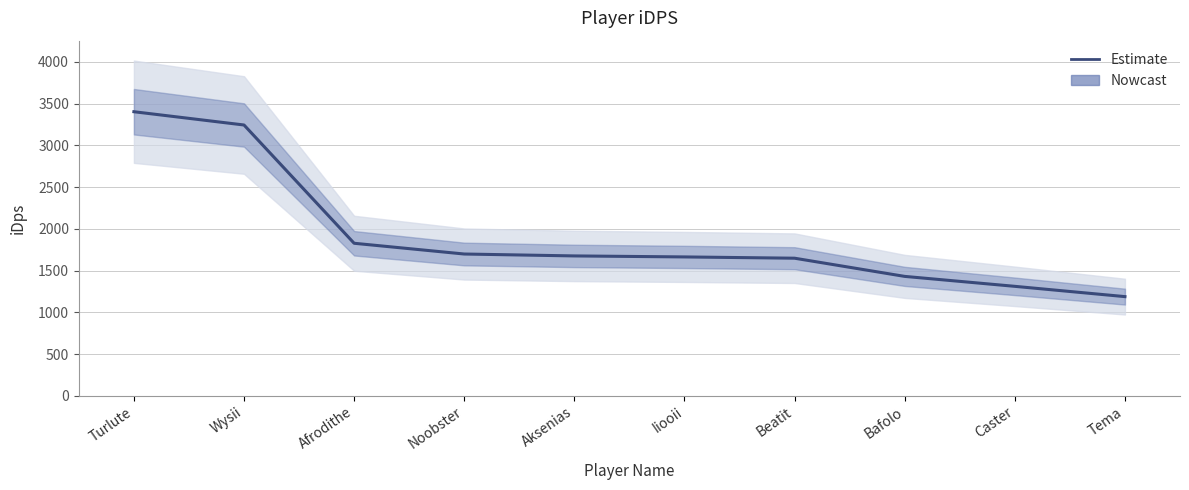

At which category does the chart reach its peak across all series?

Turlute